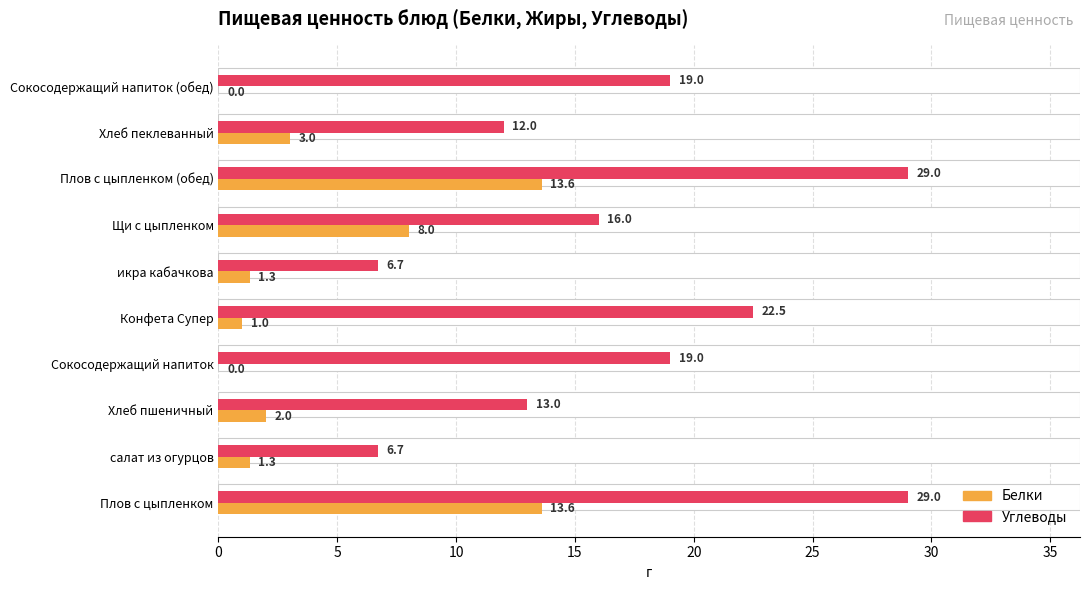

How many series are shown in this chart?

2